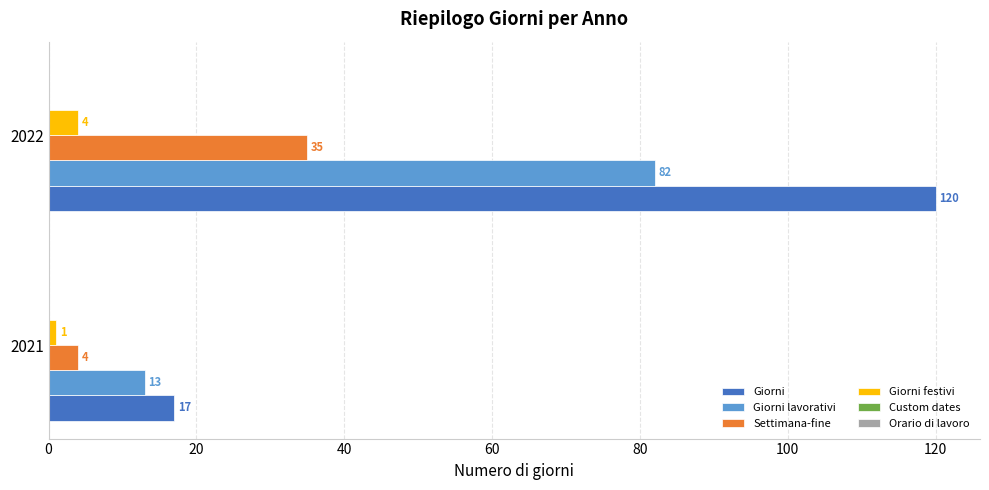

Is it true that Giorni lavorativi equals 23 at 2021?

False